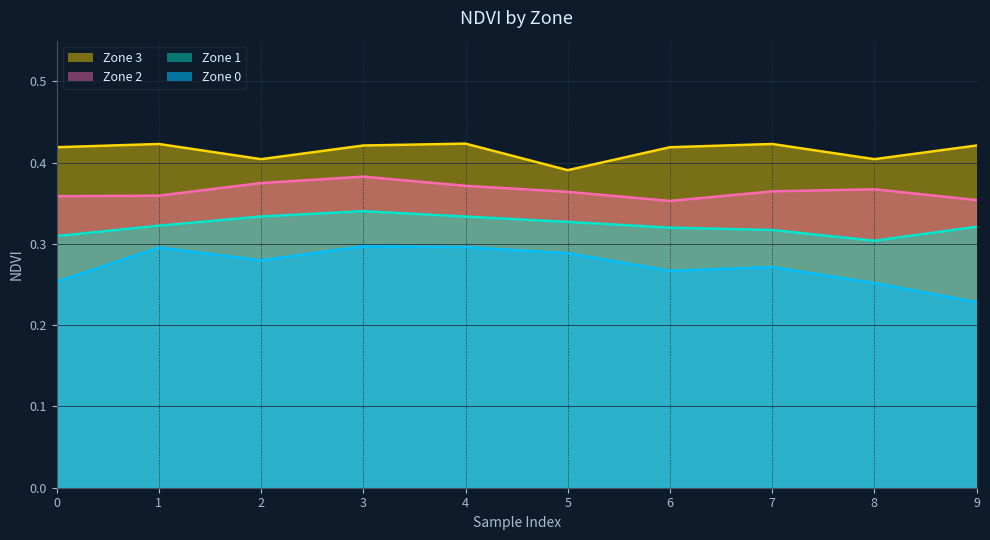

Is it true that Zone 1 equals 0.3 at 4?

True